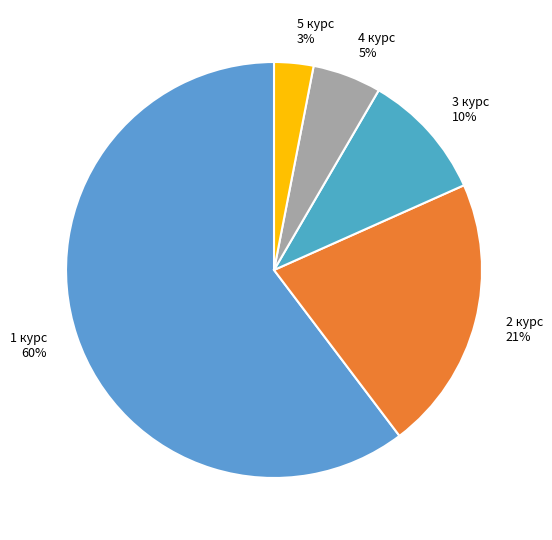

How many segments does this pie chart have?

5